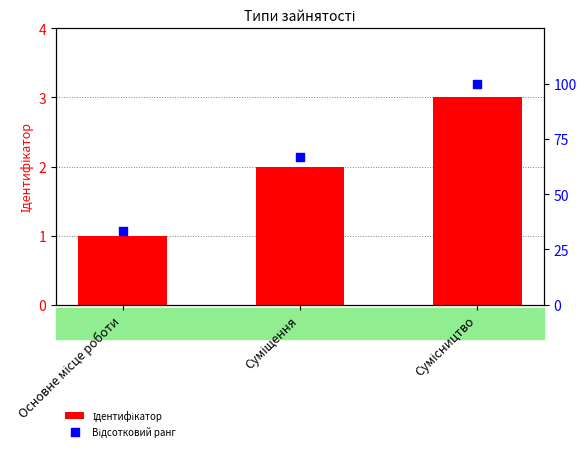

Which series has the largest Y range (max minus min)?

Відсотковий ранг